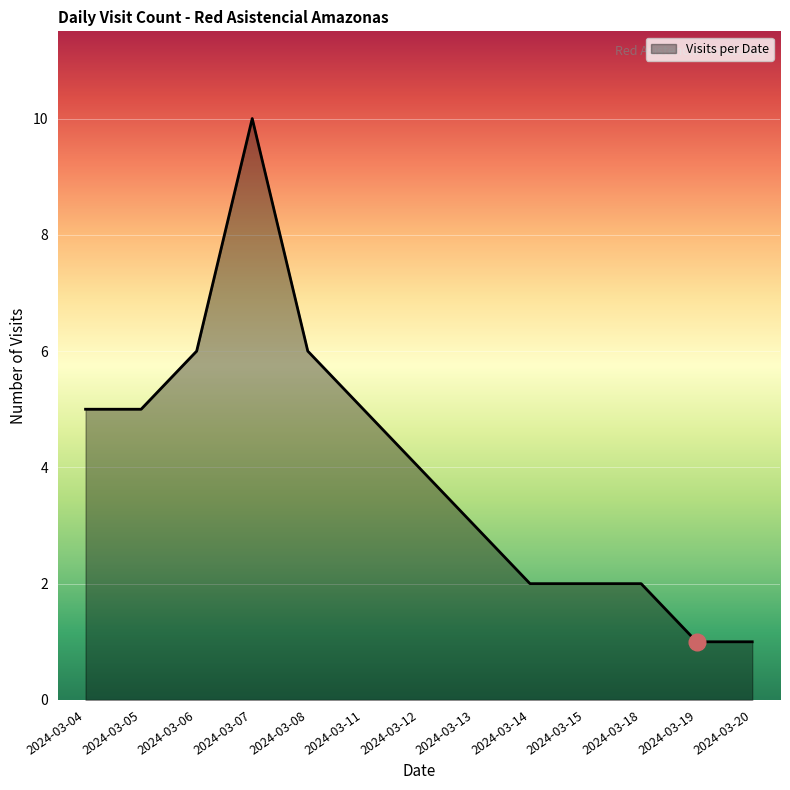

Which has a higher value, 2024-03-11 or 2024-03-20?

2024-03-11